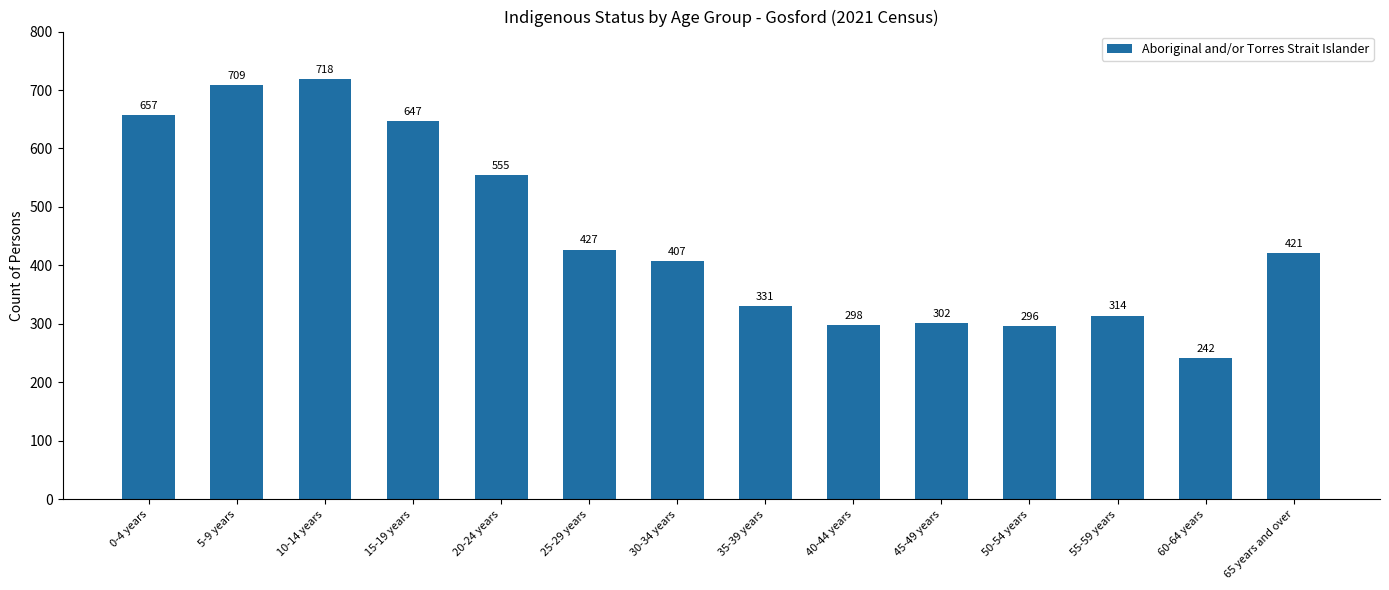

Which label corresponds to the smallest value in the chart?

60-64 years